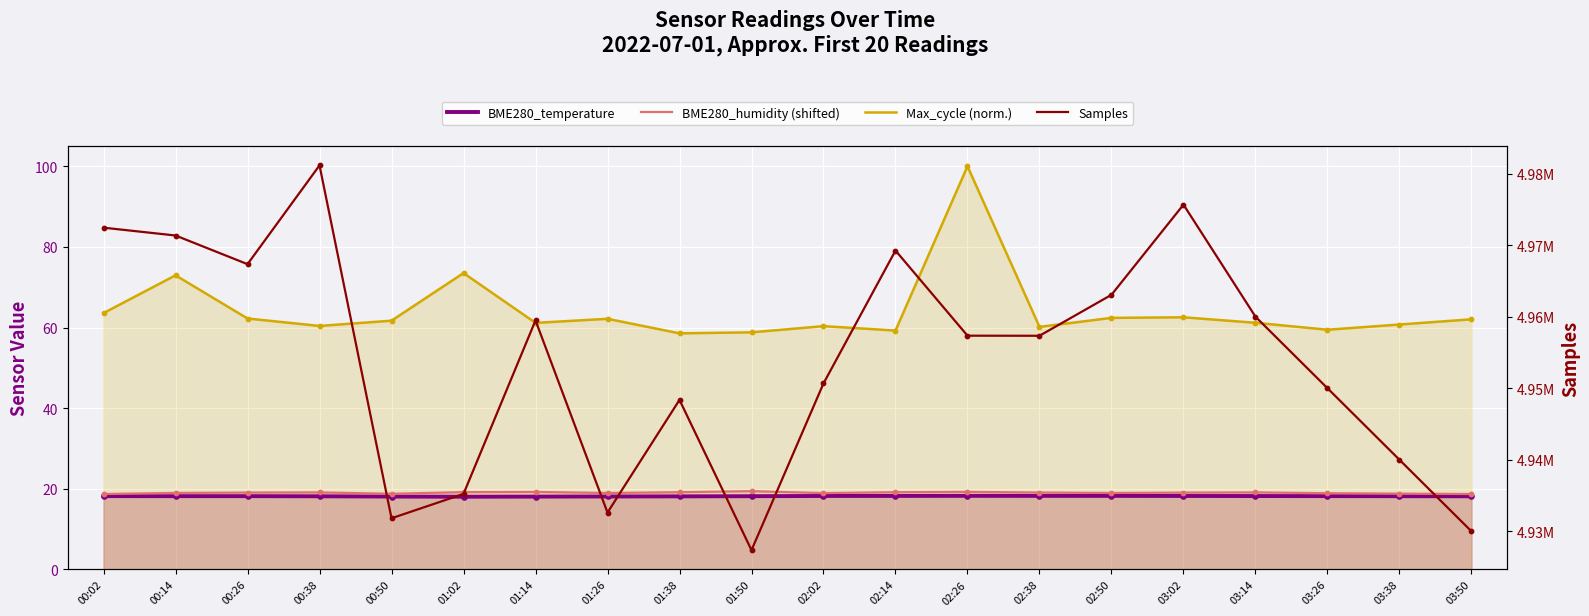

Which series has the widest spread of Y values?

Samples